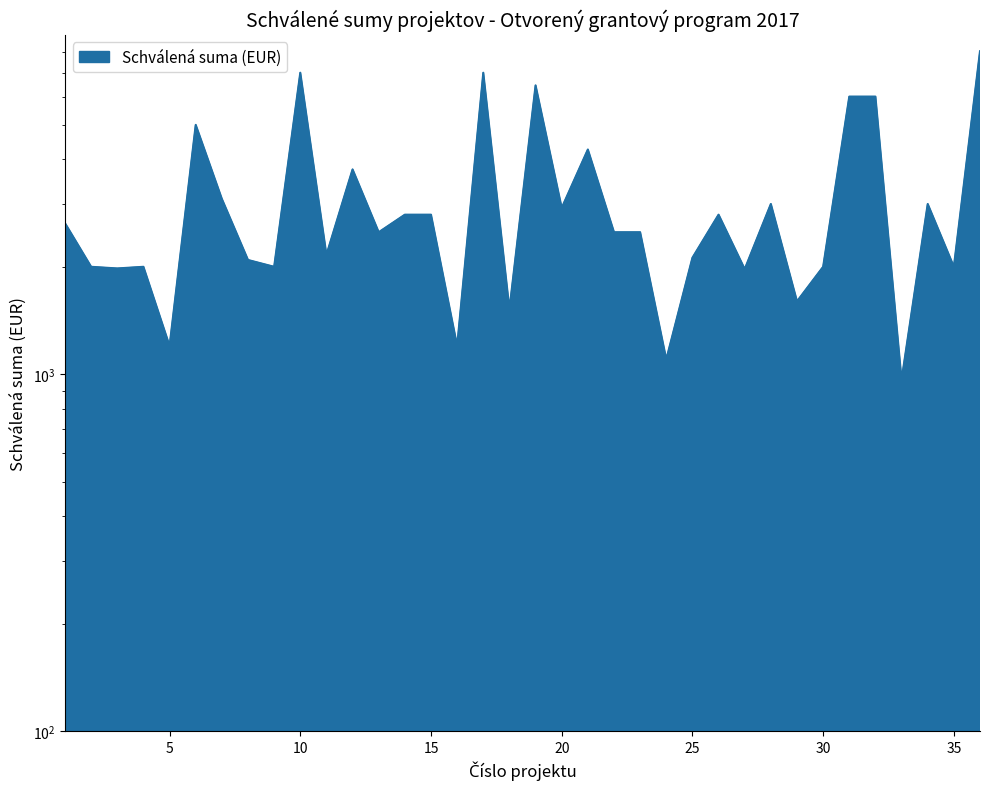

What is the greatest value displayed?

8040